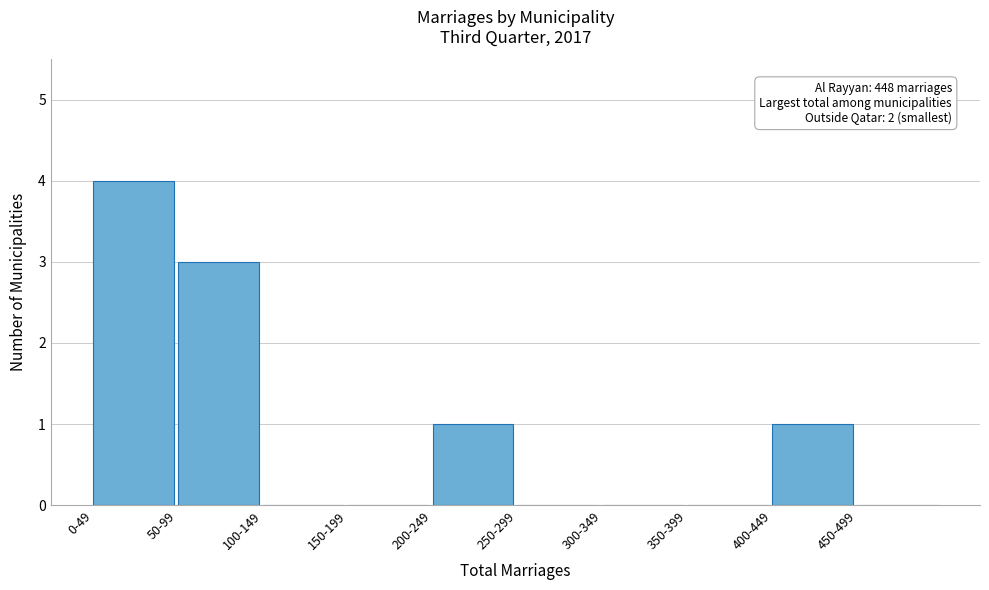

Reading left to right, list all the values displayed in this chart.

0-49=4	50-99=3	100-149=0	150-199=0	200-249=1	250-299=0	300-349=0	350-399=0	400-449=1	450-499=0